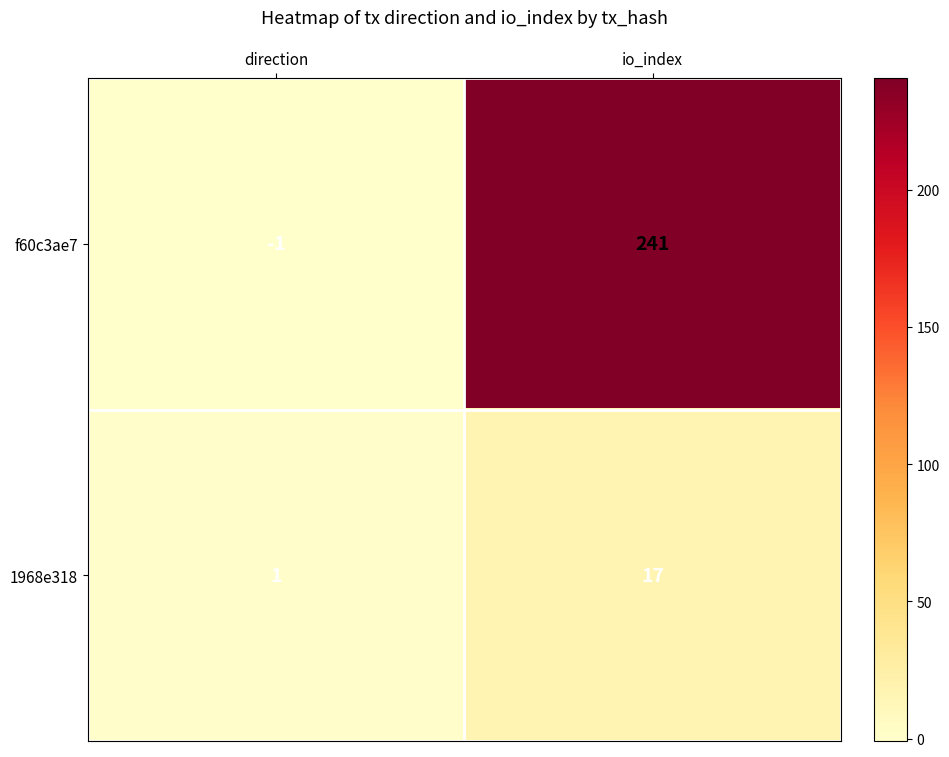

At which category is the sum across all series the highest?

io_index